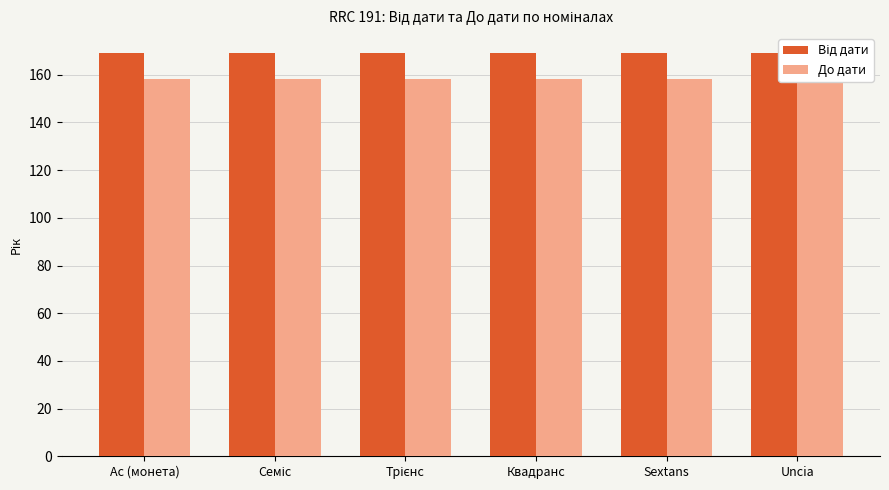

Which series has the largest range (max minus min)?

Від дати